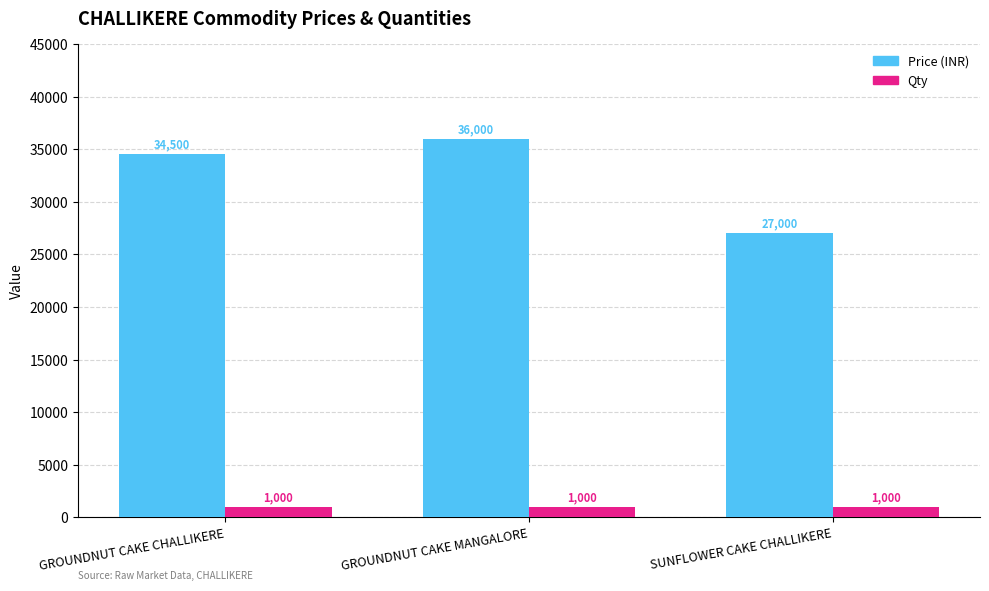

At SUNFLOWER CAKE CHALLIKERE, list the series in order from smallest to largest.

Qty, Price (INR)